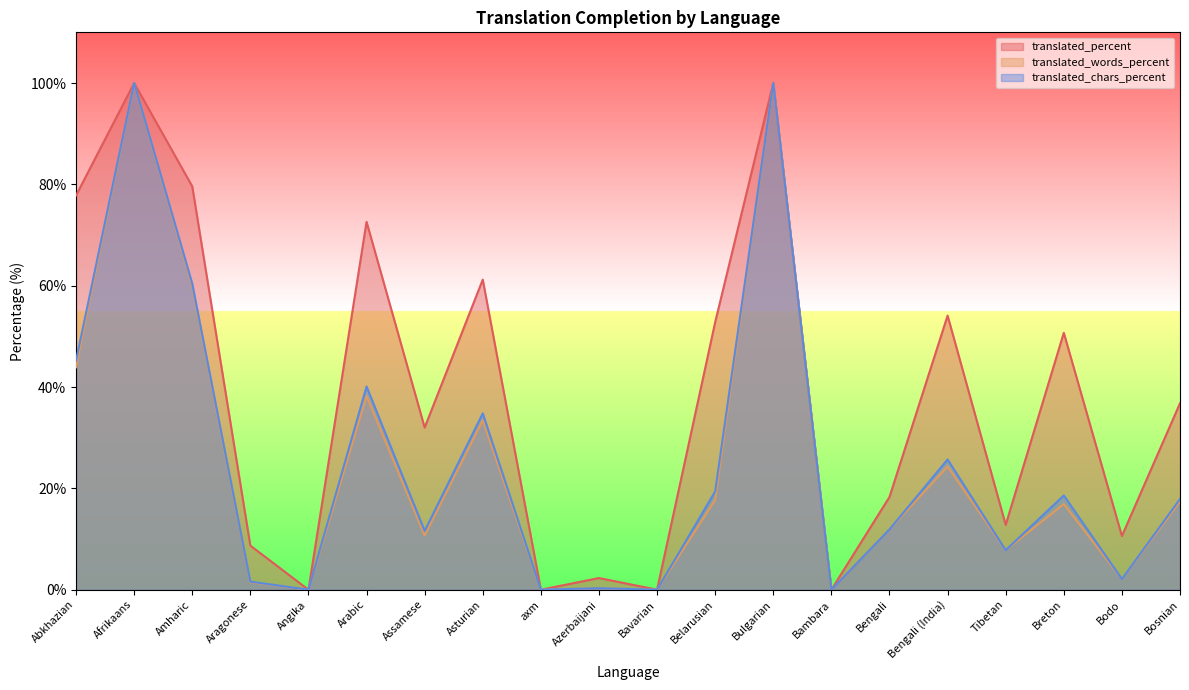

How many values in translated_percent are above zero?

16